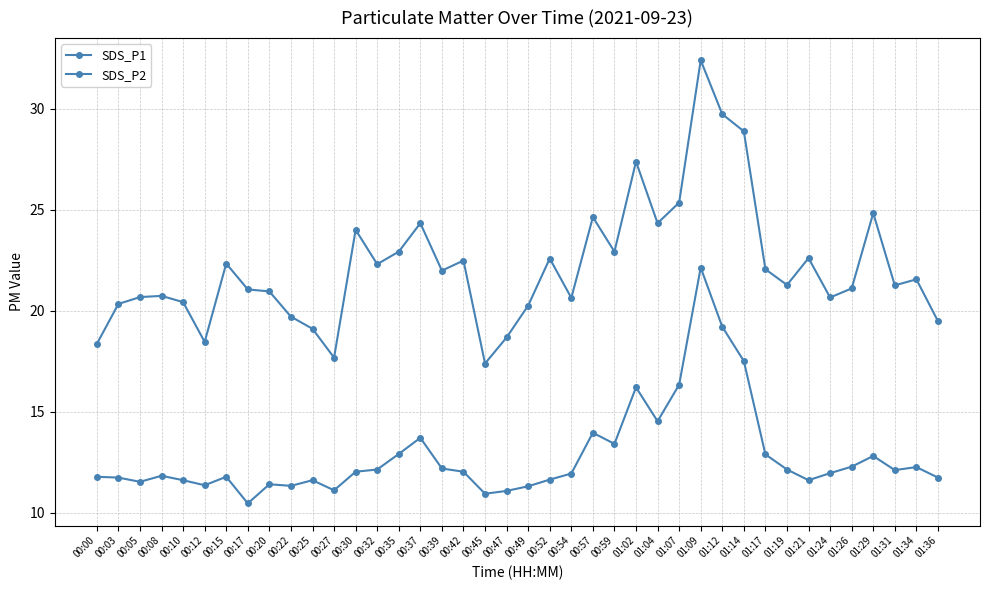

How many distinct data groups are displayed?

2